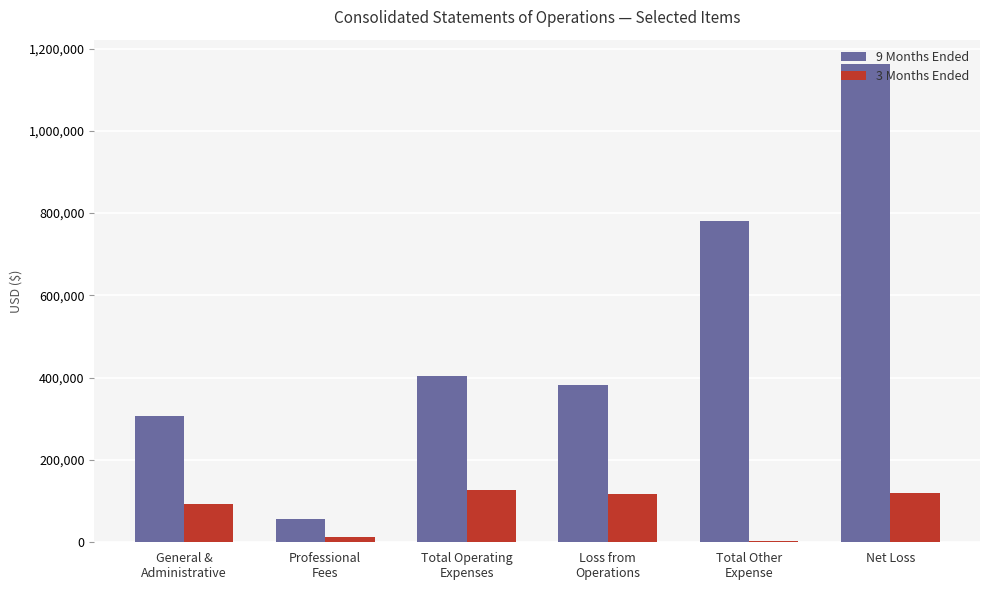

The value of 9 Months Ended at Net Loss is 2053280. True or false?

False